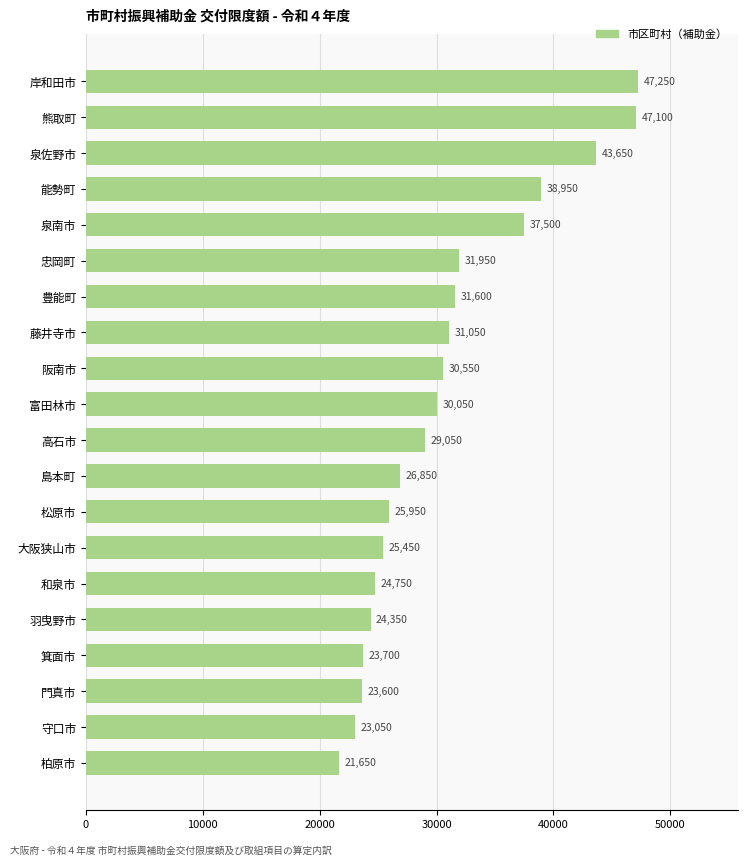

Reading top to bottom, transcribe all the data shown in this chart.

47250	47100	43650	38950	37500	31950	31600	31050	30550	30050	29050	26850	25950	25450	24750	24350	23700	23600	23050	21650